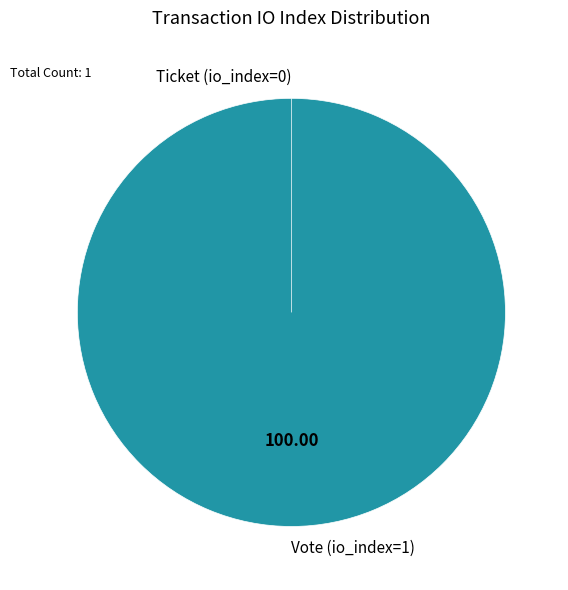

Is the sum of Vote (io_index=1) and Ticket (io_index=0) greater than half?

Yes